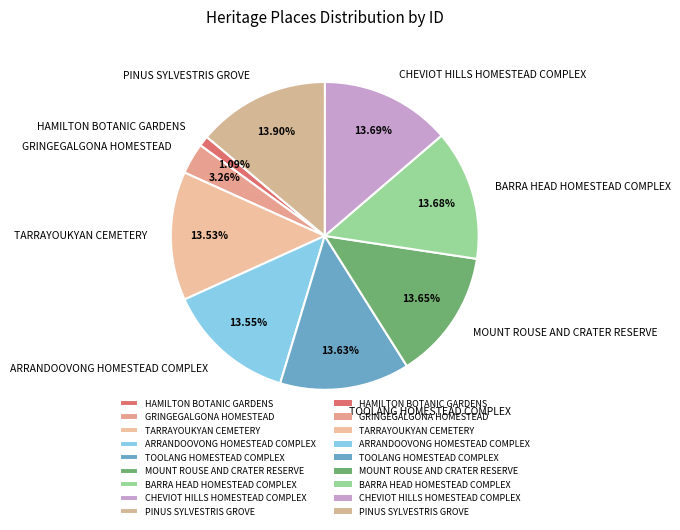

How many segments does this pie chart have?

9